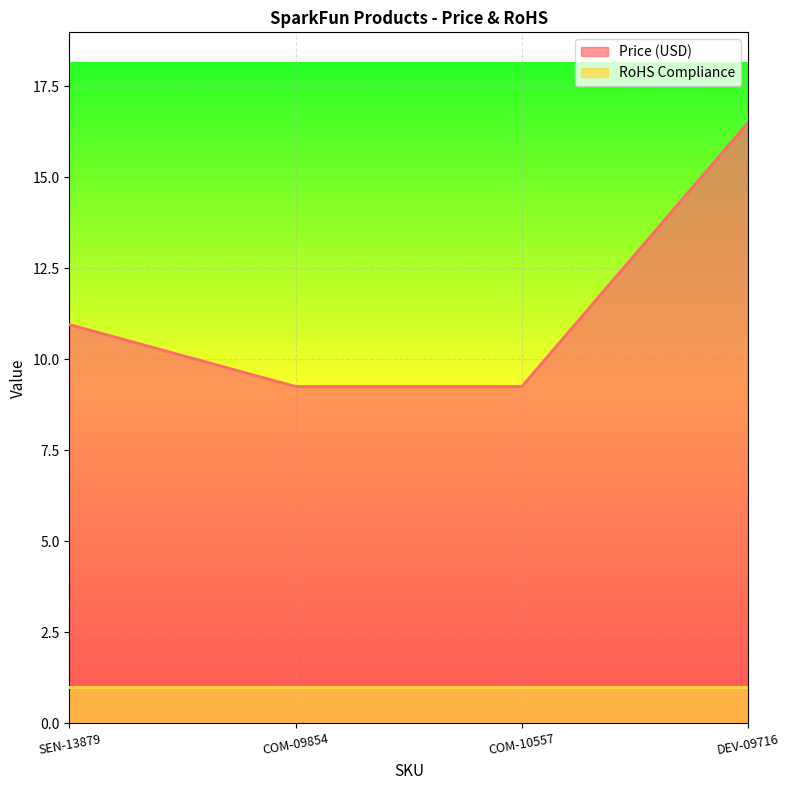

What is the change in value from SEN-13879 to COM-09854?

-1.7